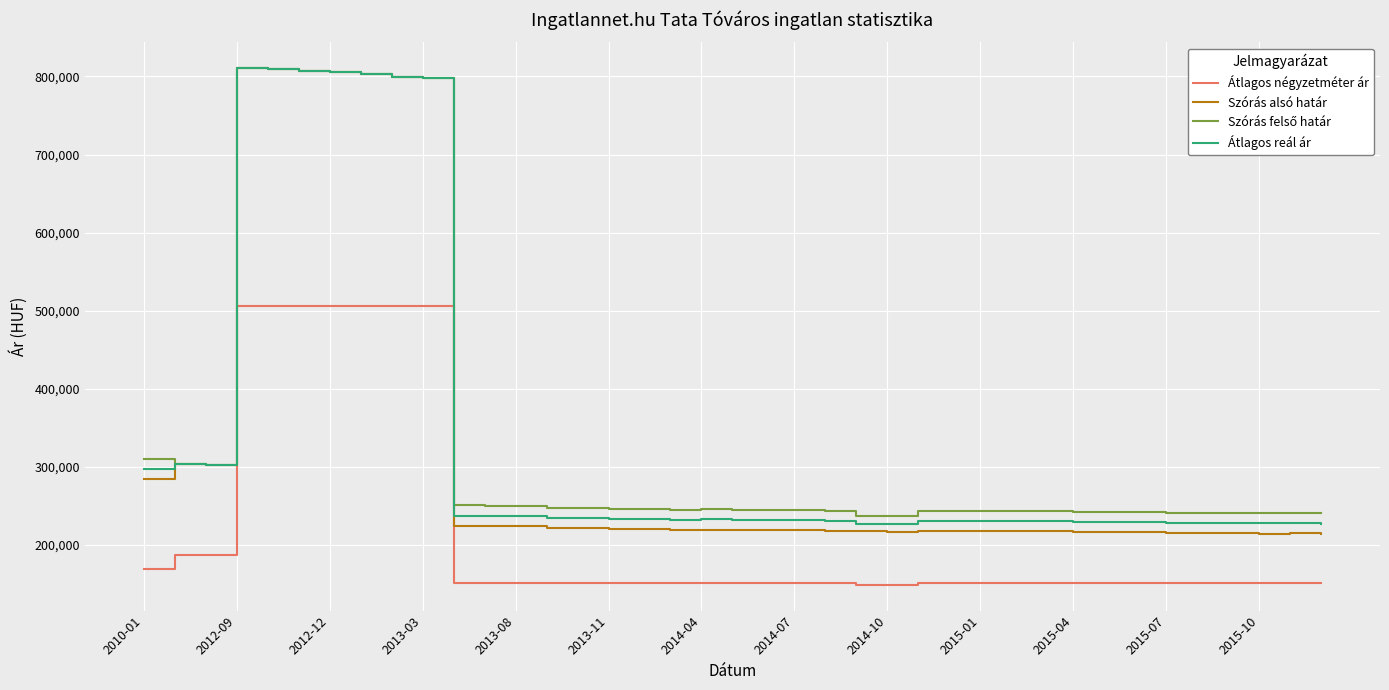

How many distinct data groups are displayed?

4